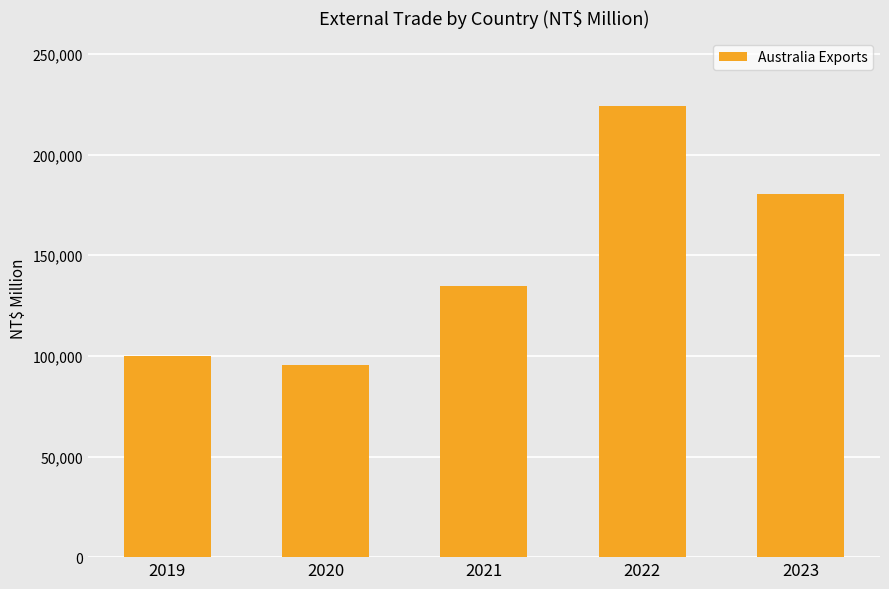

Does the chart contain any negative values?

No